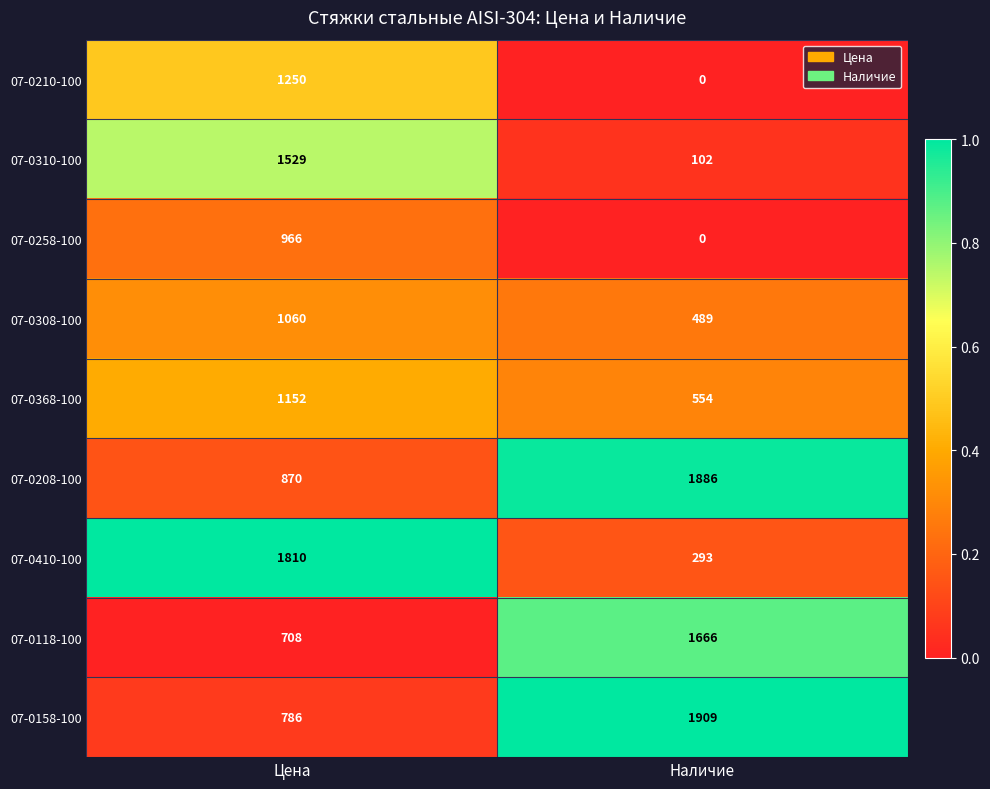

Between Цена and Наличие, which series saw the biggest shift?

07-0410-100